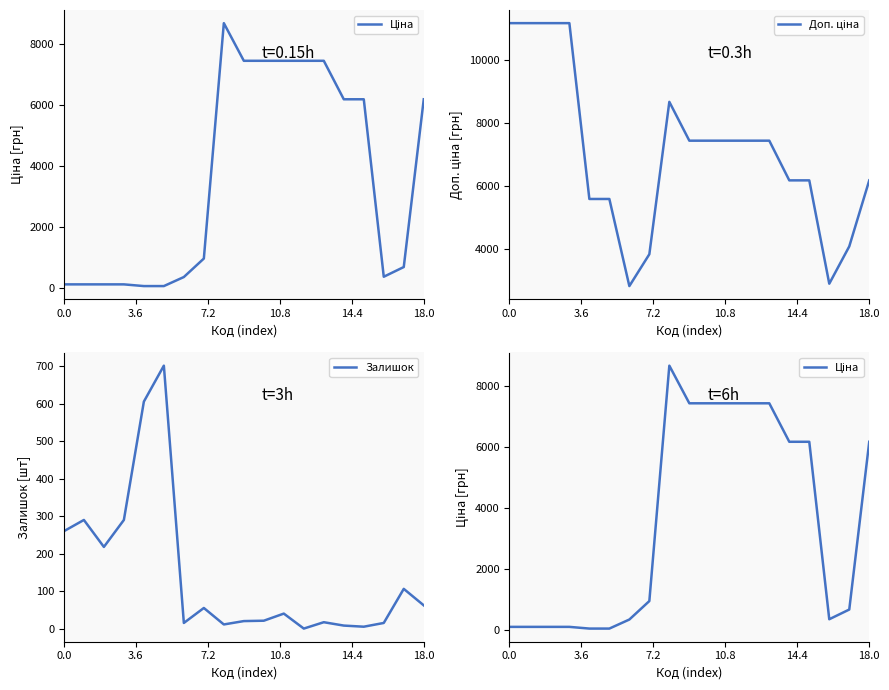

How many interior local valleys does the Залишок series have?

5